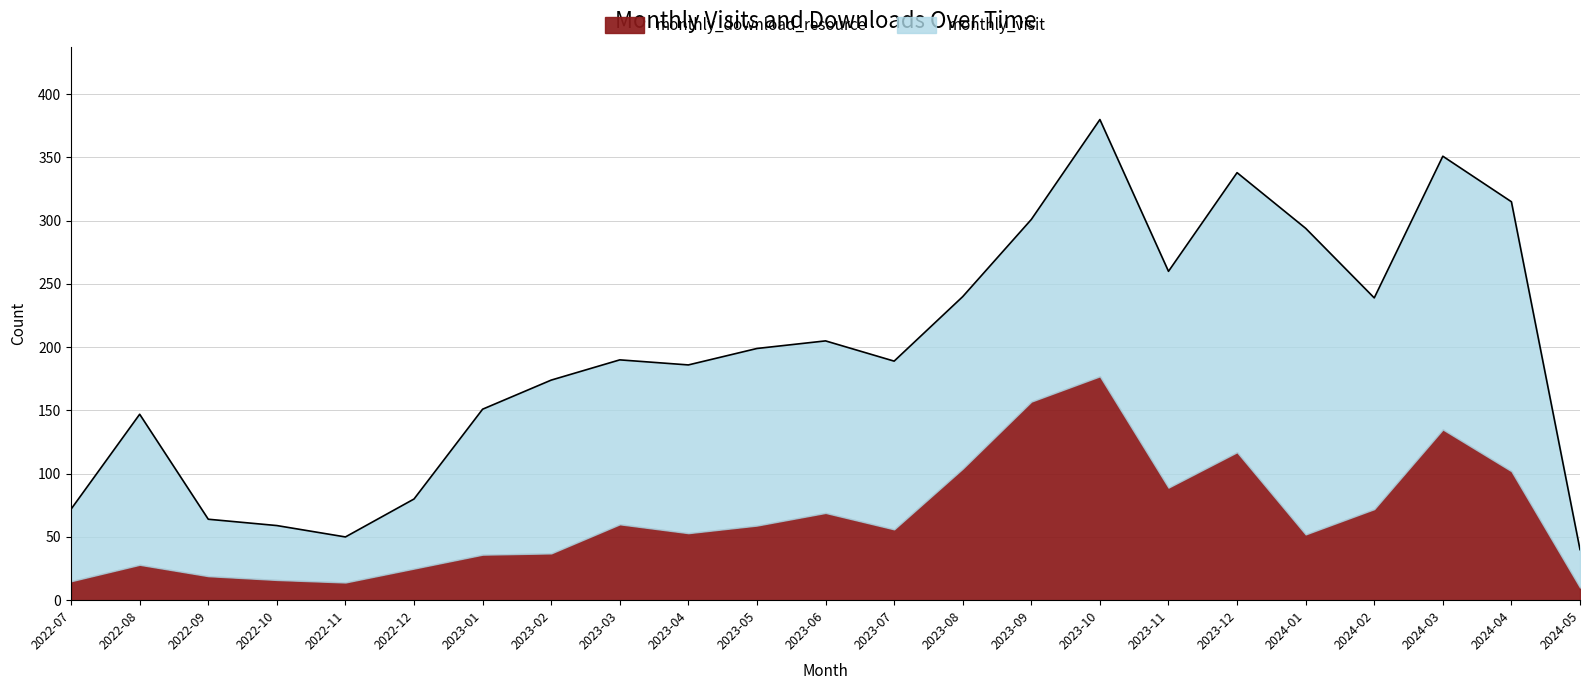

At which label does monthly_download_resource first exceed 56?

2023-03